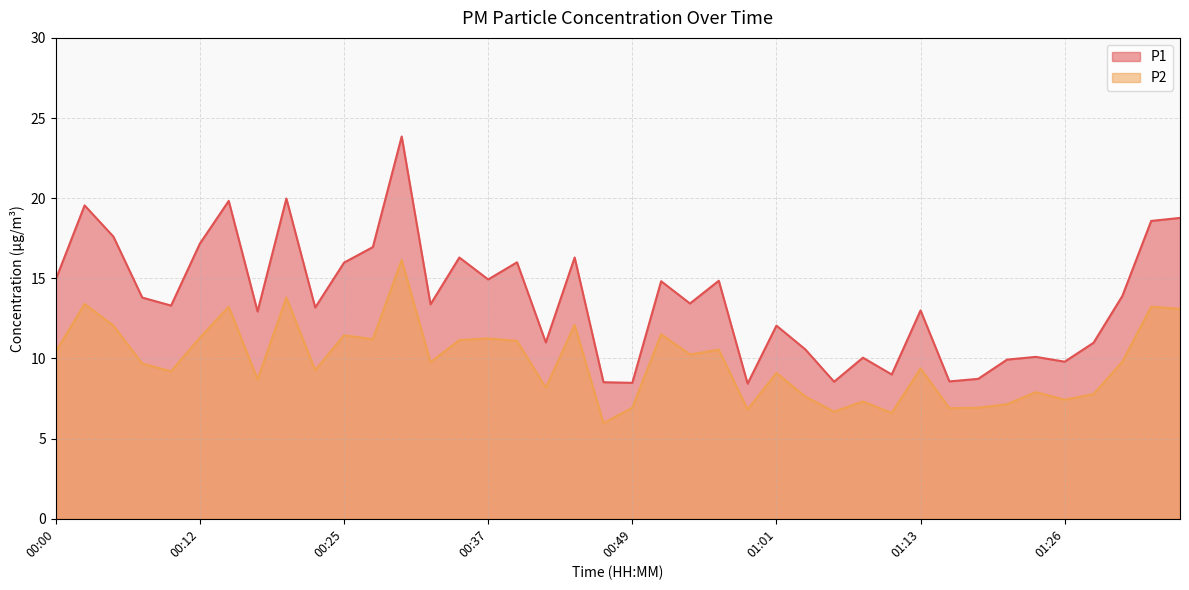

What are all the series names shown in the legend?

P1, P2